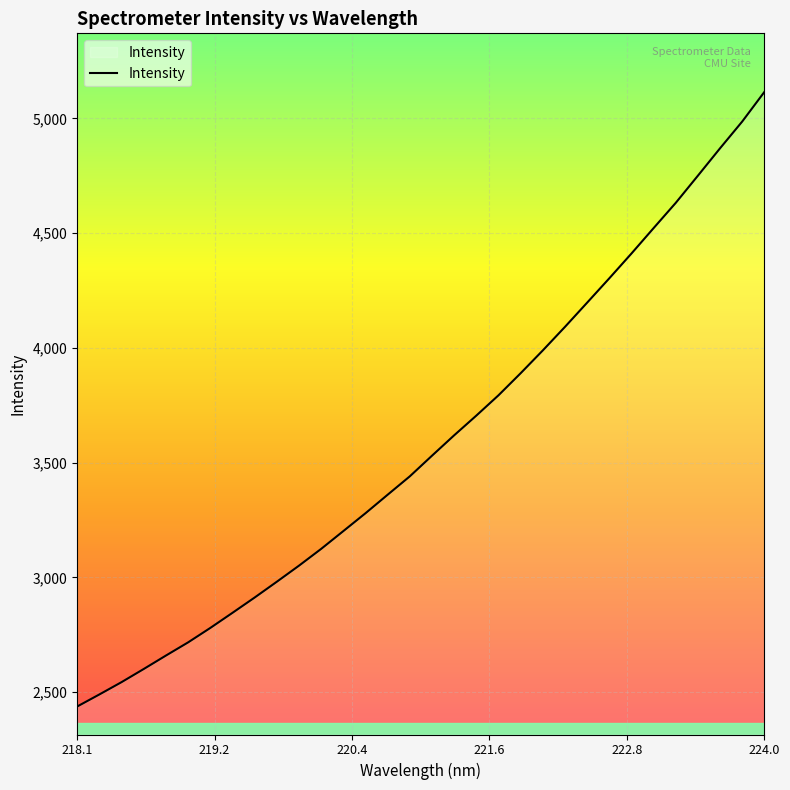

Is this an area chart (filled region under the line)?

Yes